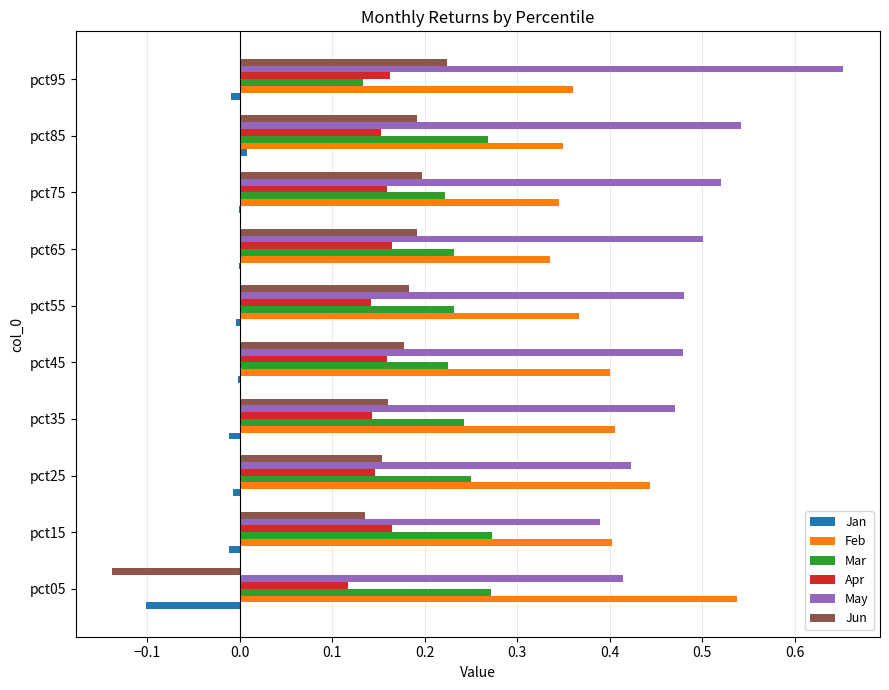

What is the sum of all Mar values?

2.4